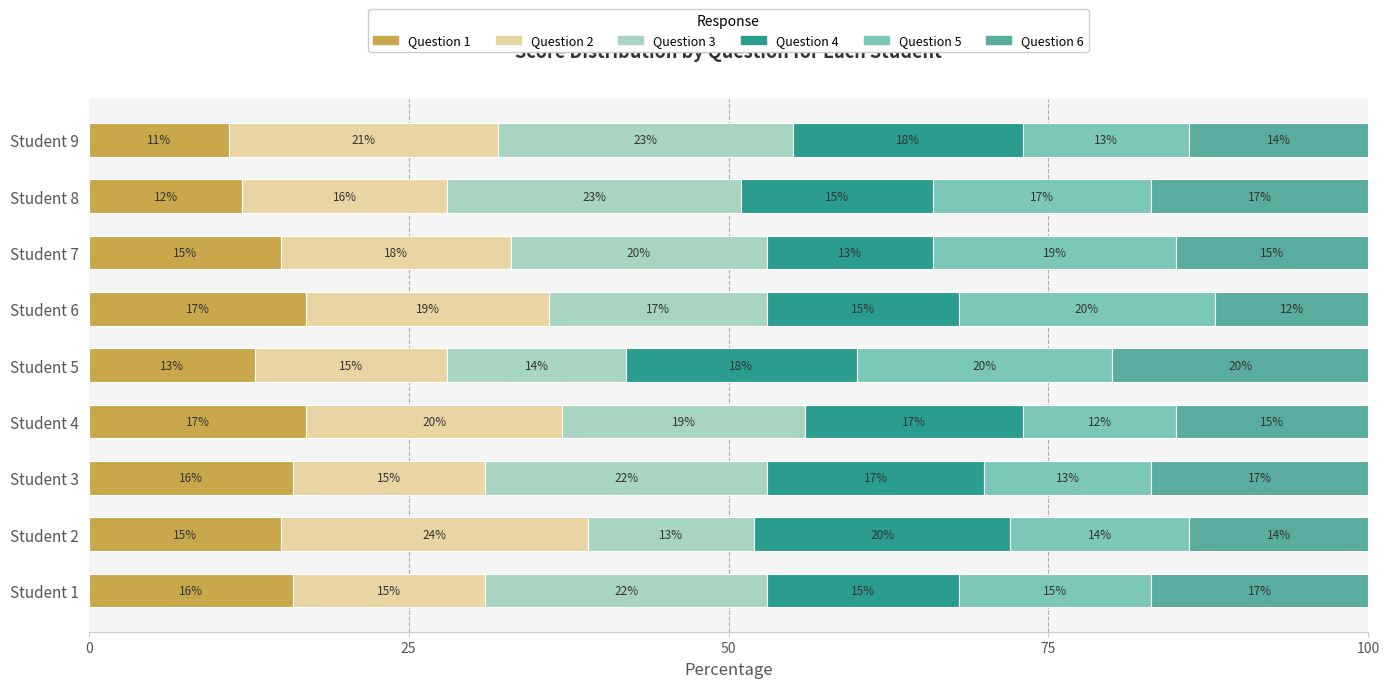

The Question 1 series shows 27 at Student 4. True or false?

False